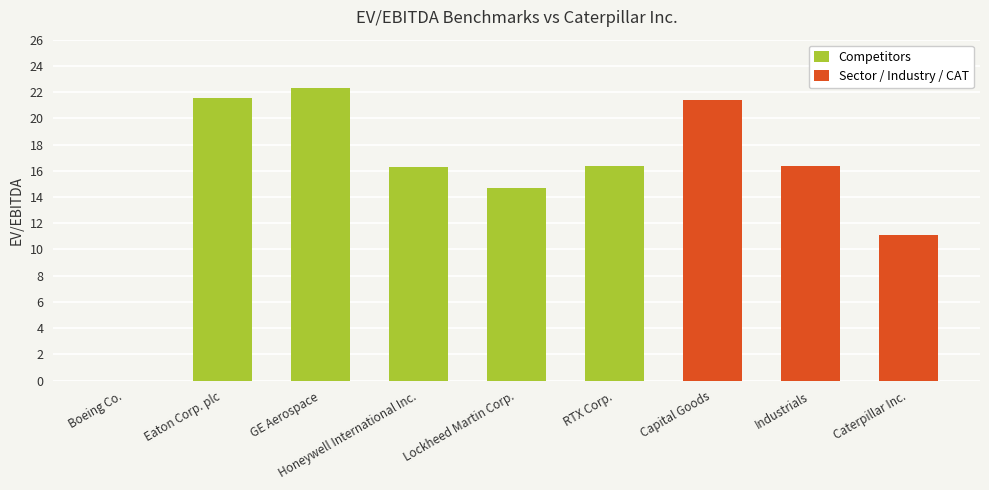

Rank the categories by value from highest to lowest.

GE Aerospace, Eaton Corp. plc, Capital Goods, RTX Corp., Industrials, Honeywell International Inc., Lockheed Martin Corp., Caterpillar Inc., Boeing Co.